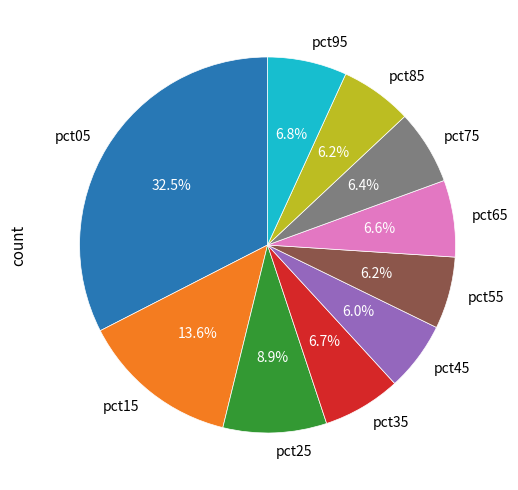

Between pct15 and pct85, which is larger?

pct15